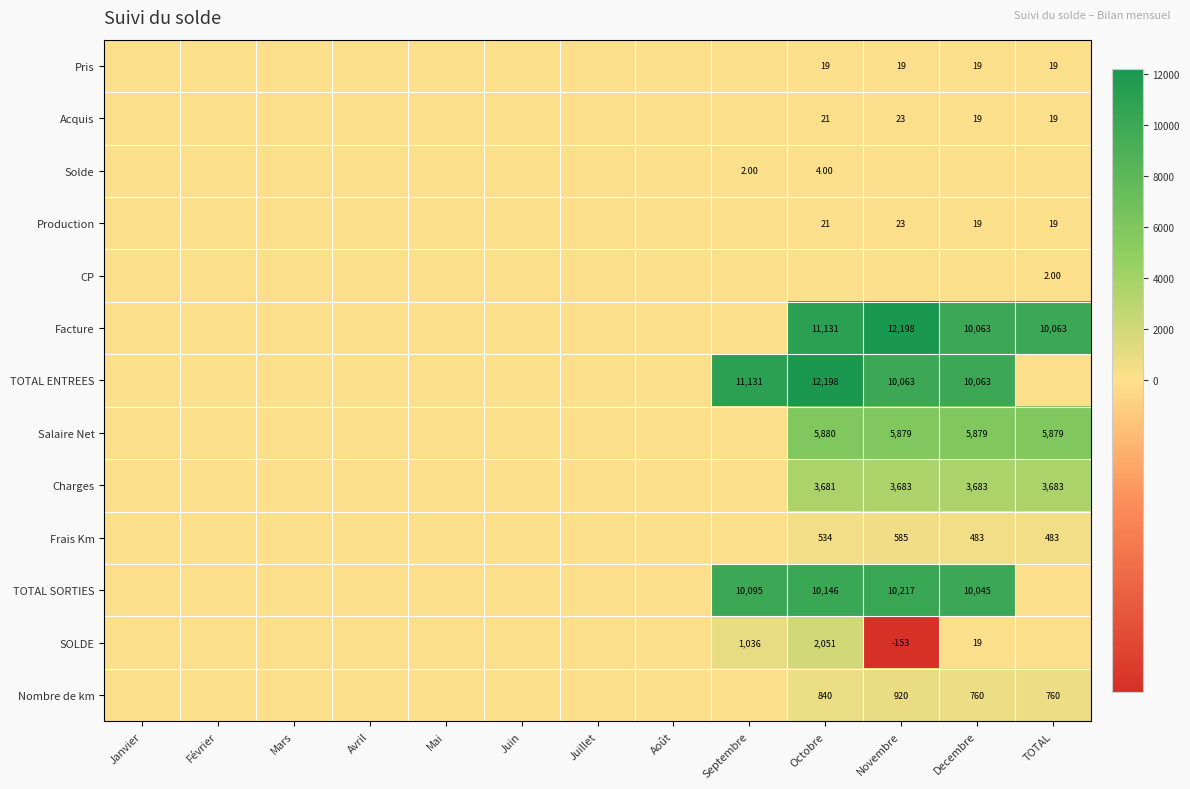

At which category is the sum across all series the highest?

Octobre